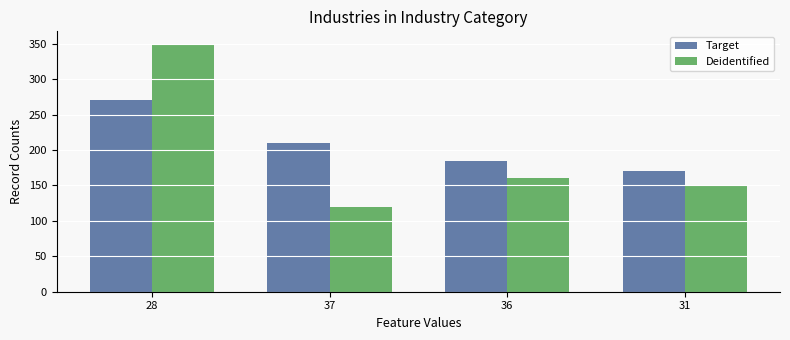

Which series has the largest total across all categories?

Target